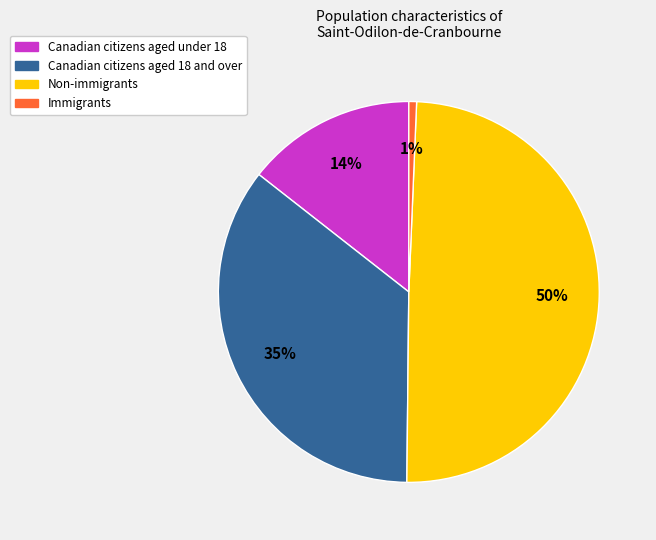

To the nearest percent, what is the difference between the largest and smallest slice percentages?

49%